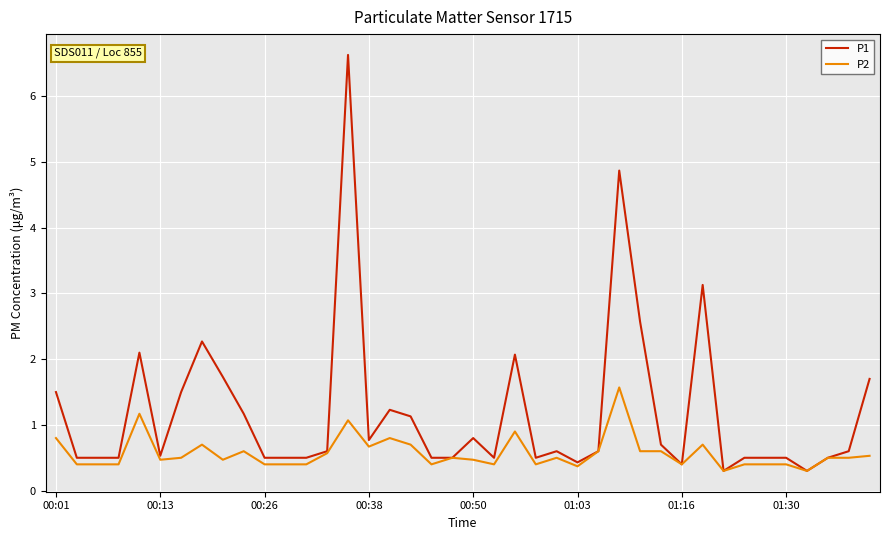

List the series in order of their overall mean, lowest first.

P2, P1